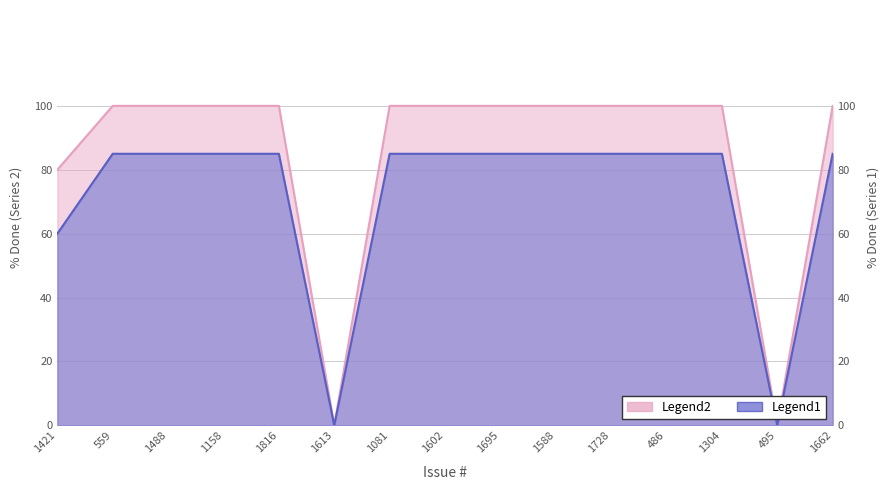

What is the maximum value shown in the chart?

100